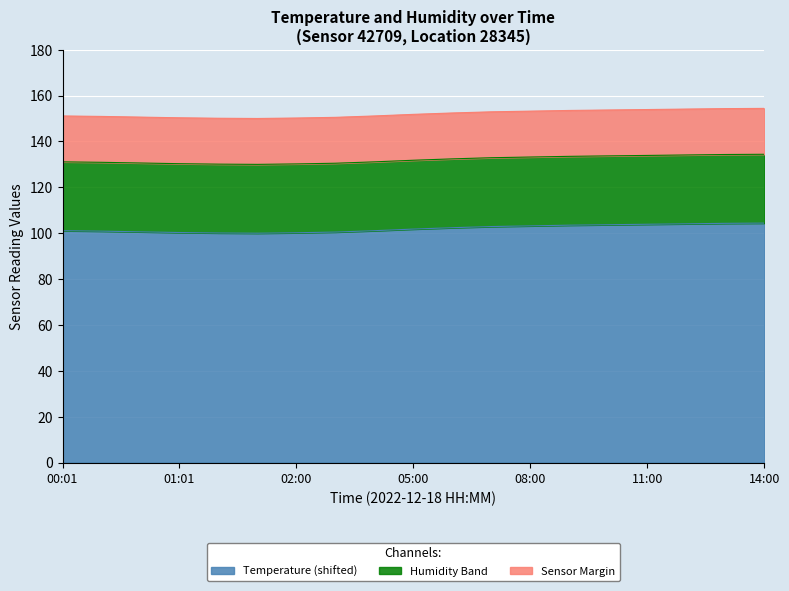

What is the highest value of the Temperature (shifted) series?

104.4